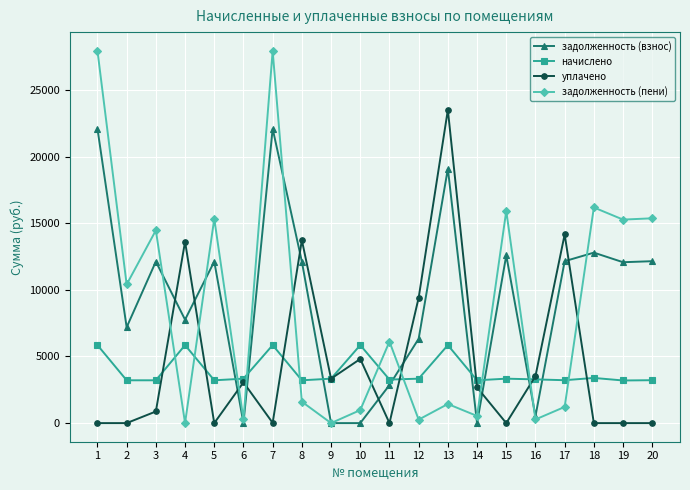

What is the maximum value for начислено?

5851.4